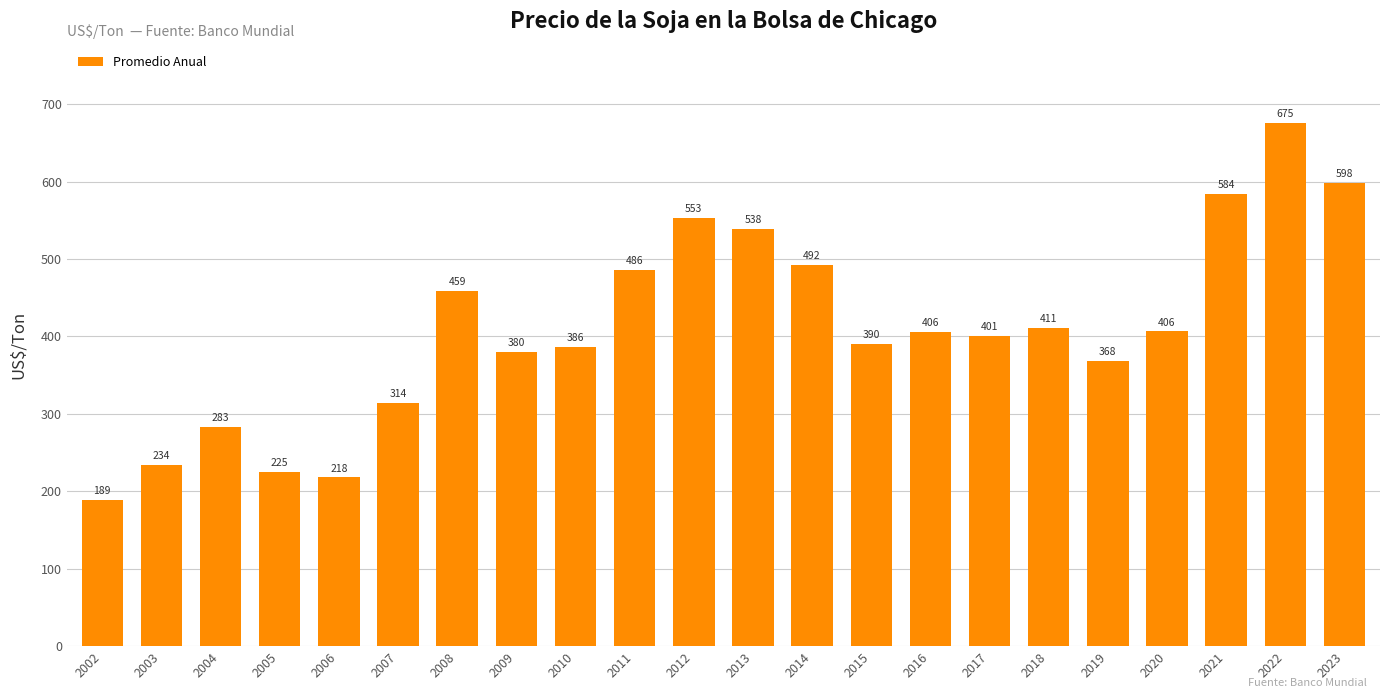

What is the sum of the values at 2004 and 2018?

693.4